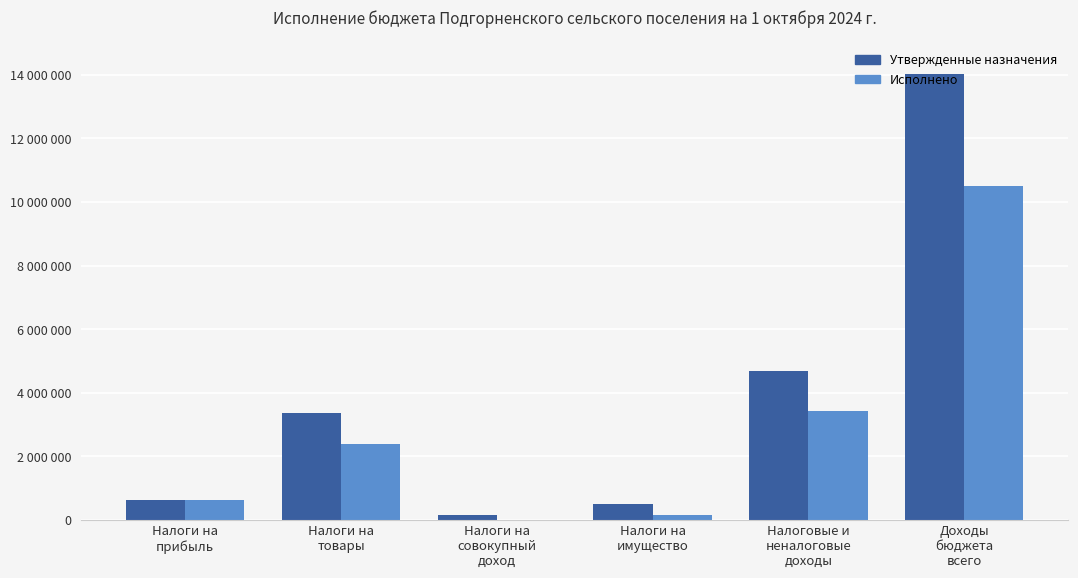

What are all the series names shown in the legend?

Утвержденные назначения, Исполнено